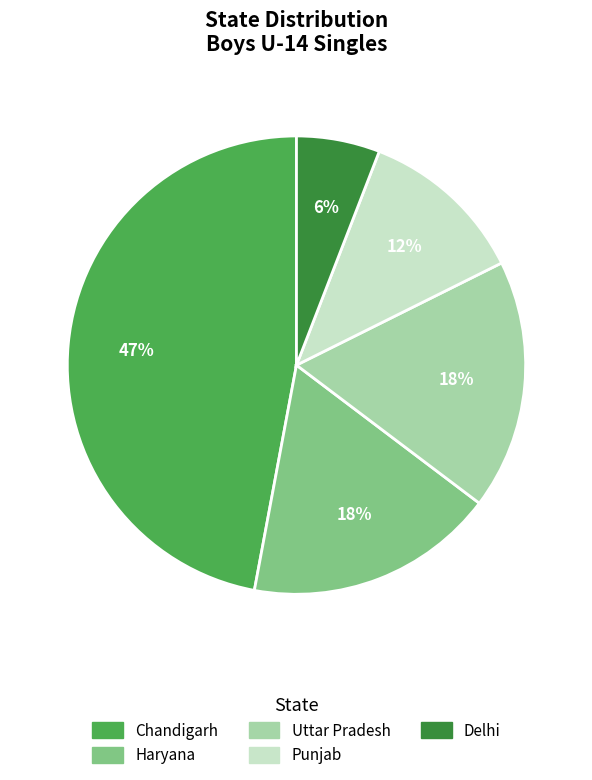

To the nearest percent, what portion does Punjab represent?

12%